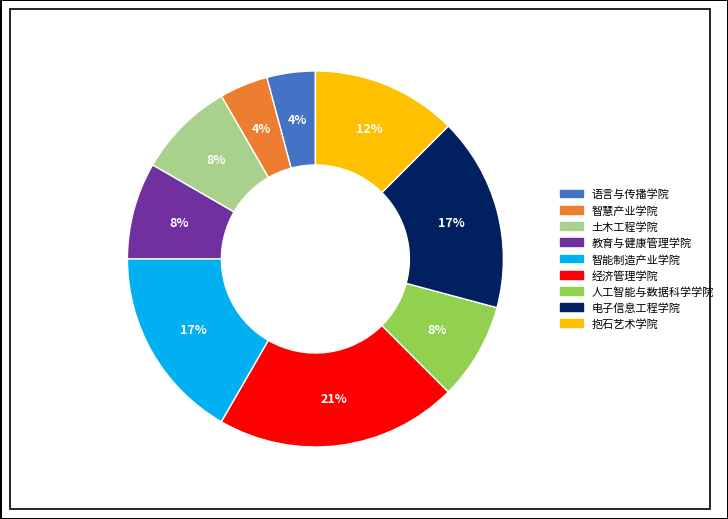

To the nearest percent, what portion does 语言与传播学院 represent?

4%